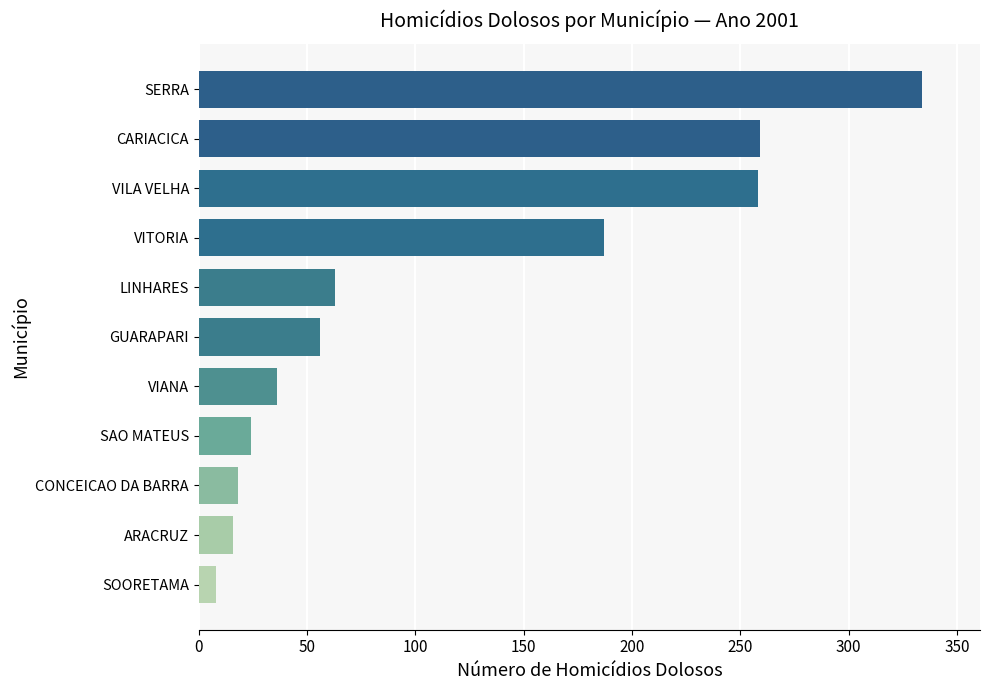

Where is the data nearest to the value 171?

VITORIA